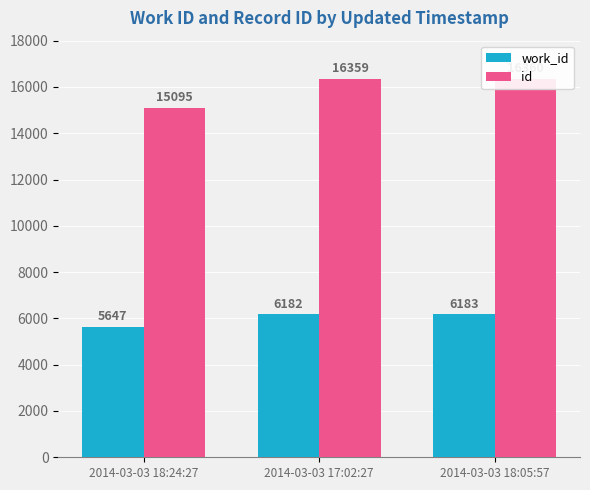

What is the difference between the work_id values at 2014-03-03 17:02:27 and 2014-03-03 18:24:27?

535